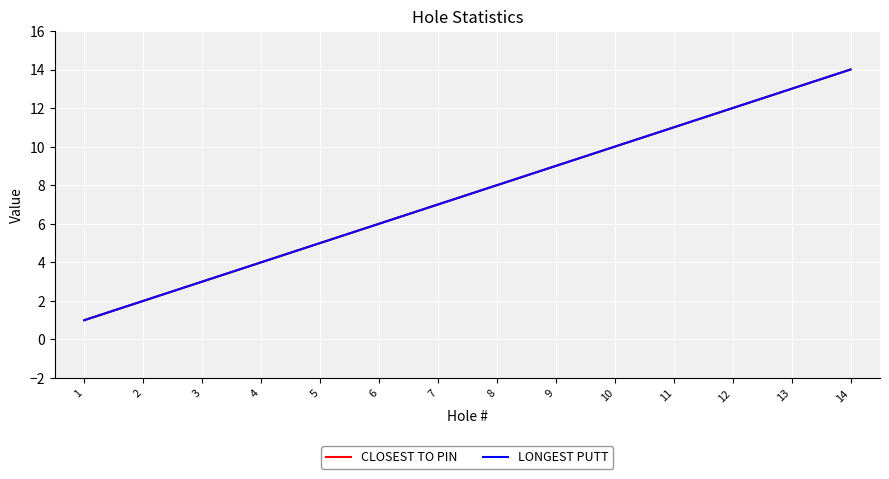

At how many categories does at least one series exceed 11?

3